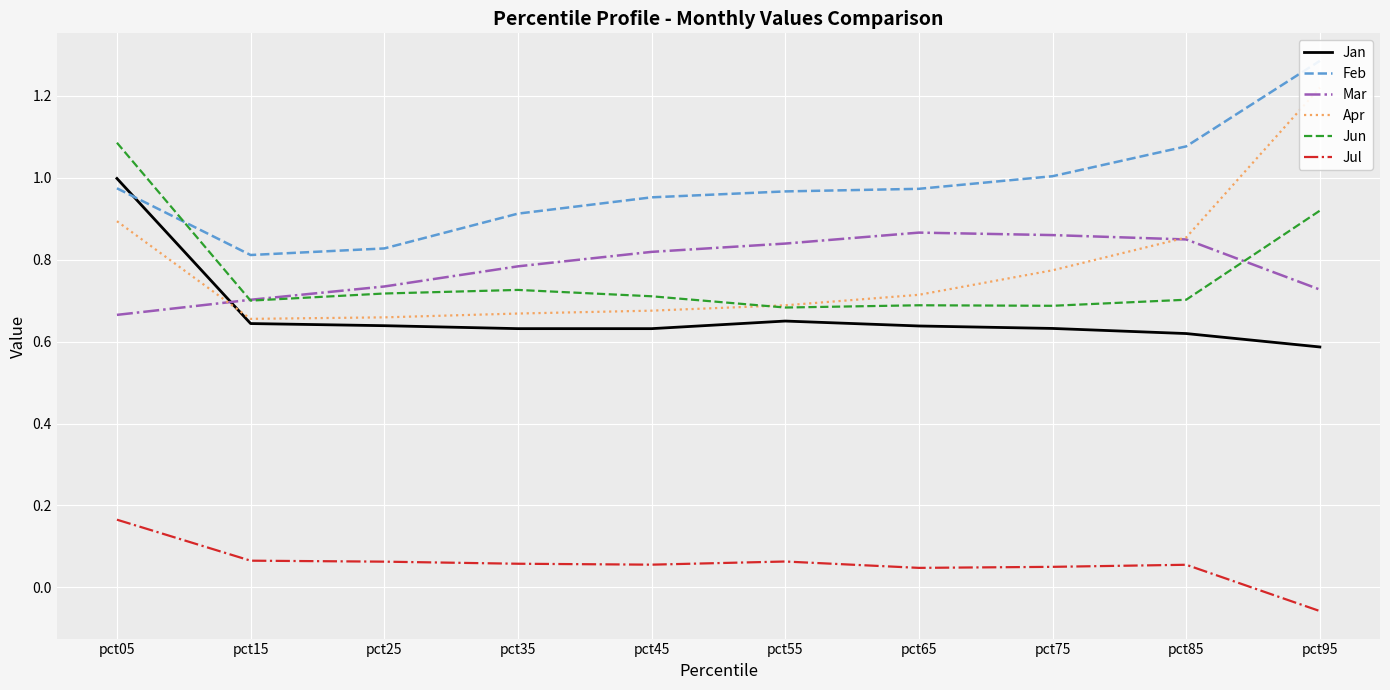

Where is the first local minimum for Jun?

pct15